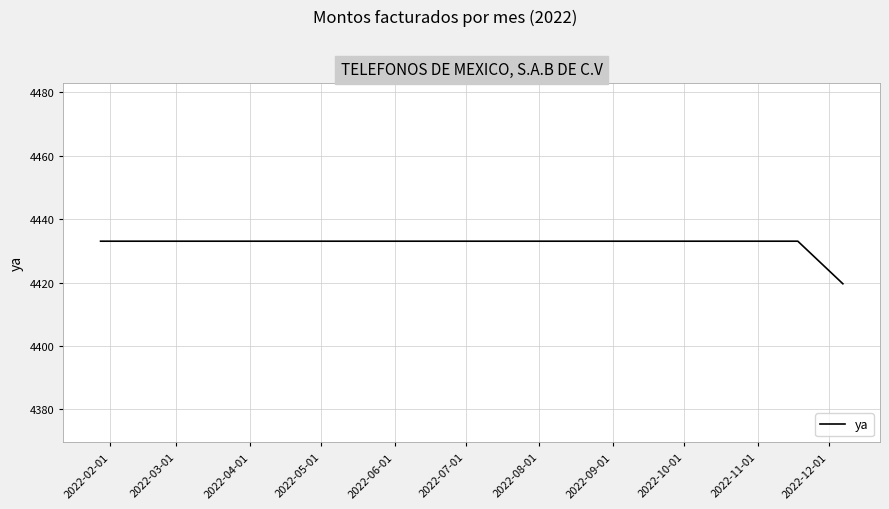

Is this an area chart (filled region under the line)?

No